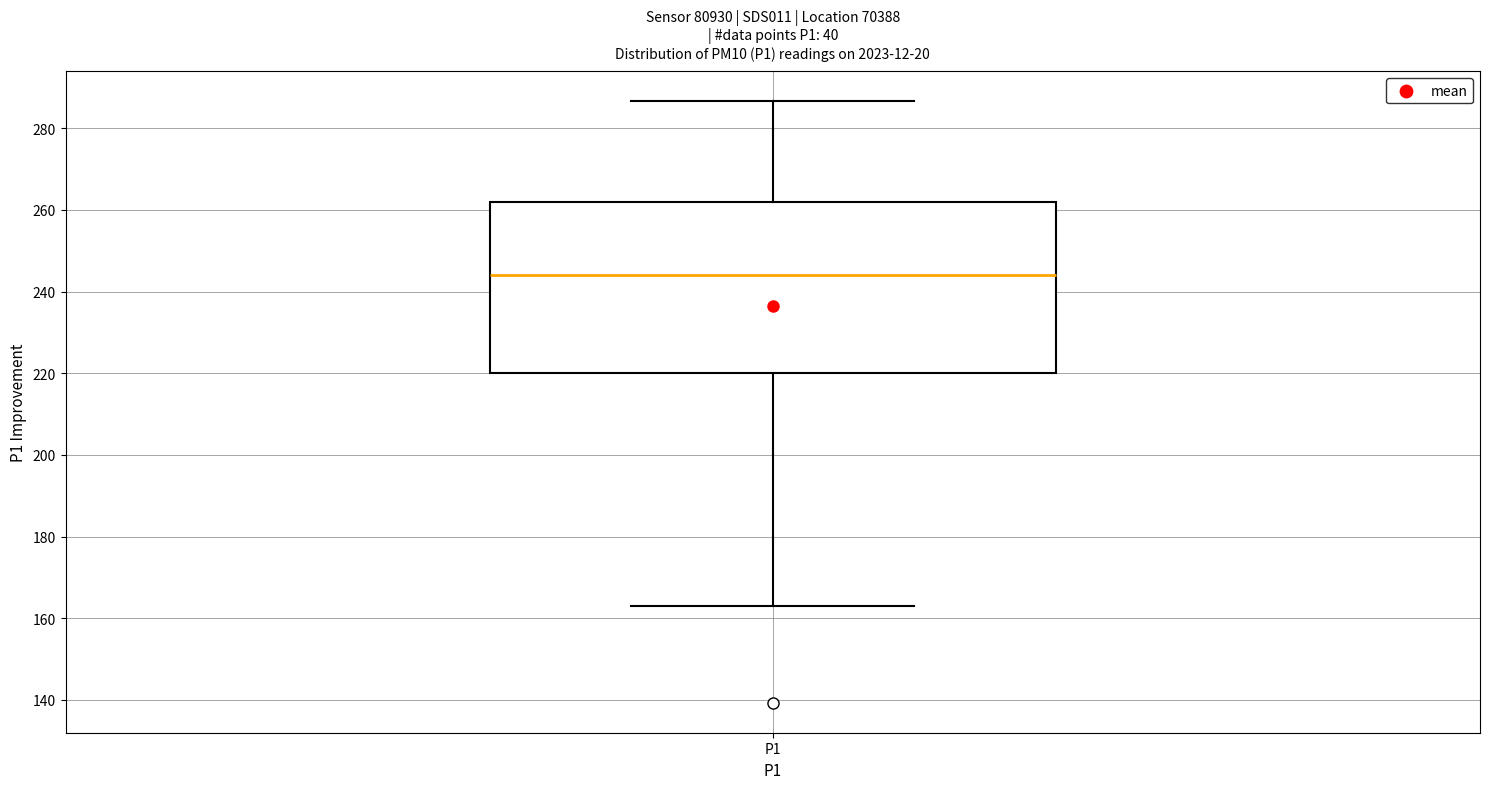

Transcribe this box plot: give where the median line is, the range the box spans, and where the two whiskers end, as read against the y-axis. The values are not printed on the chart, so give them approximately, as read against the axis.

median 244, box 220 to 262, whiskers 164 to 286